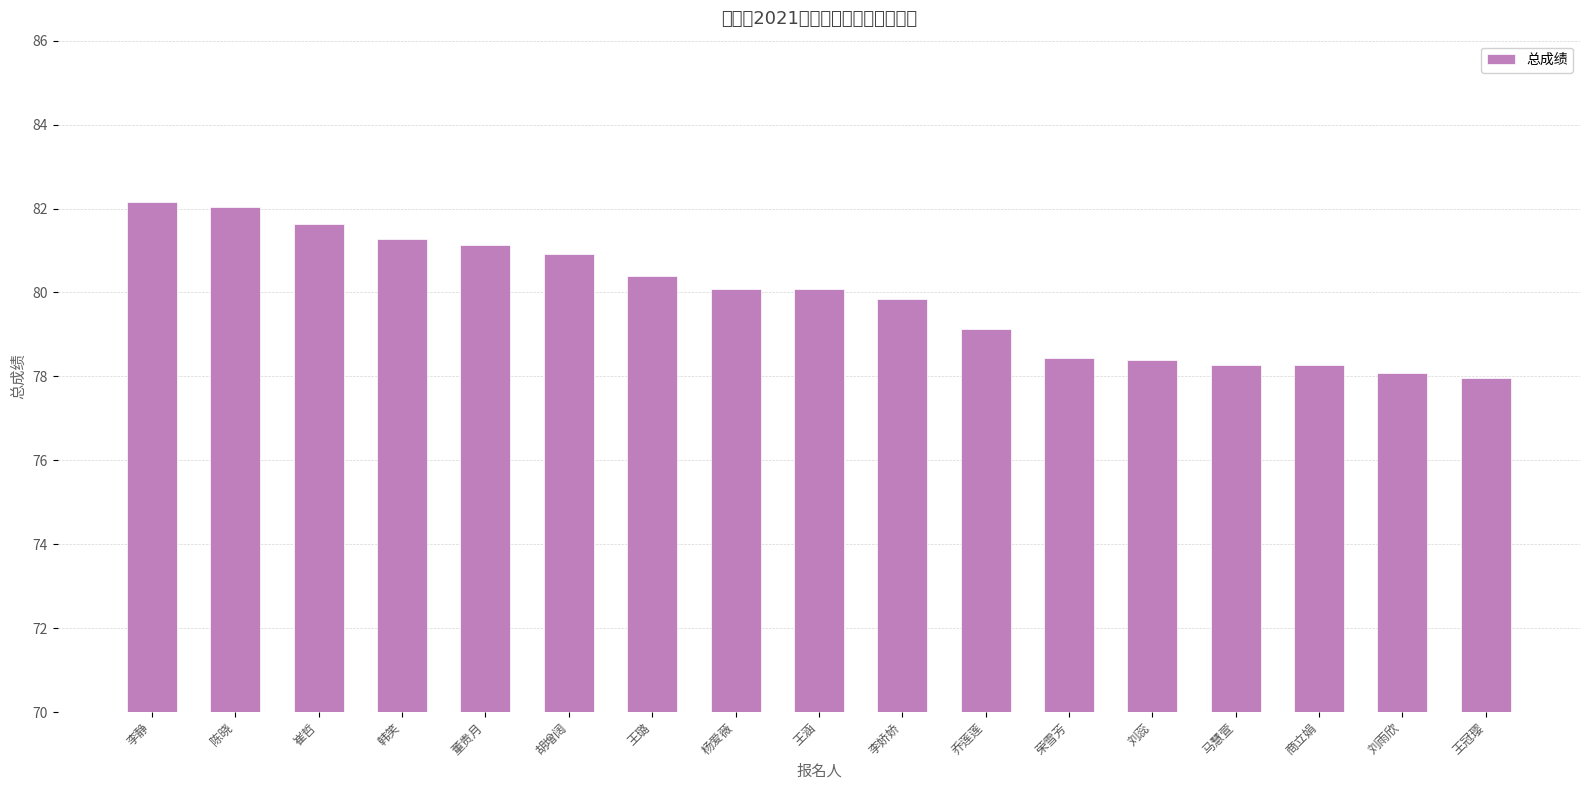

What position from the left is 杨爱薇?

8